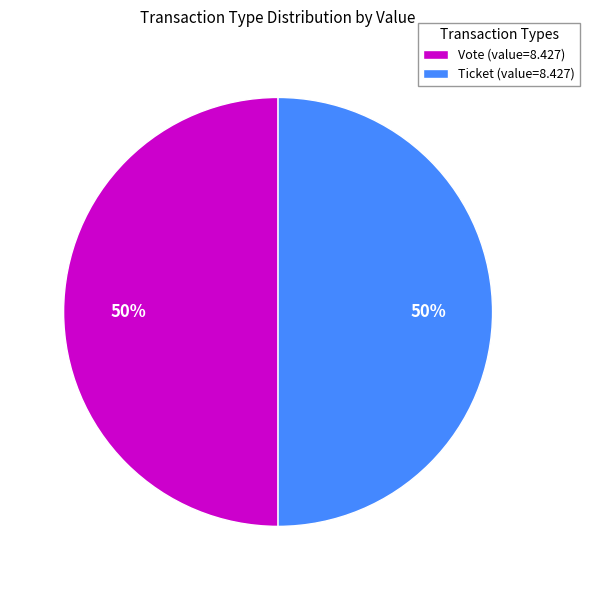

The Ticket (value=8.427) slice represents 50% of the pie. True or false?

True